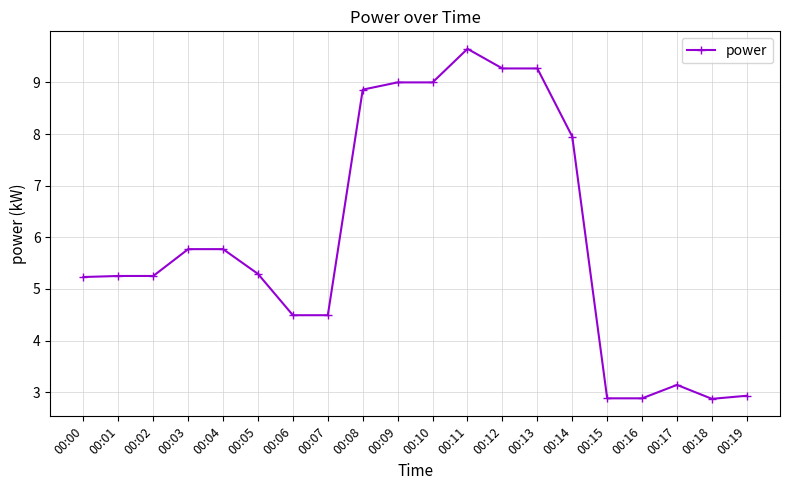

At which category does the chart reach its peak across all series?

00:11